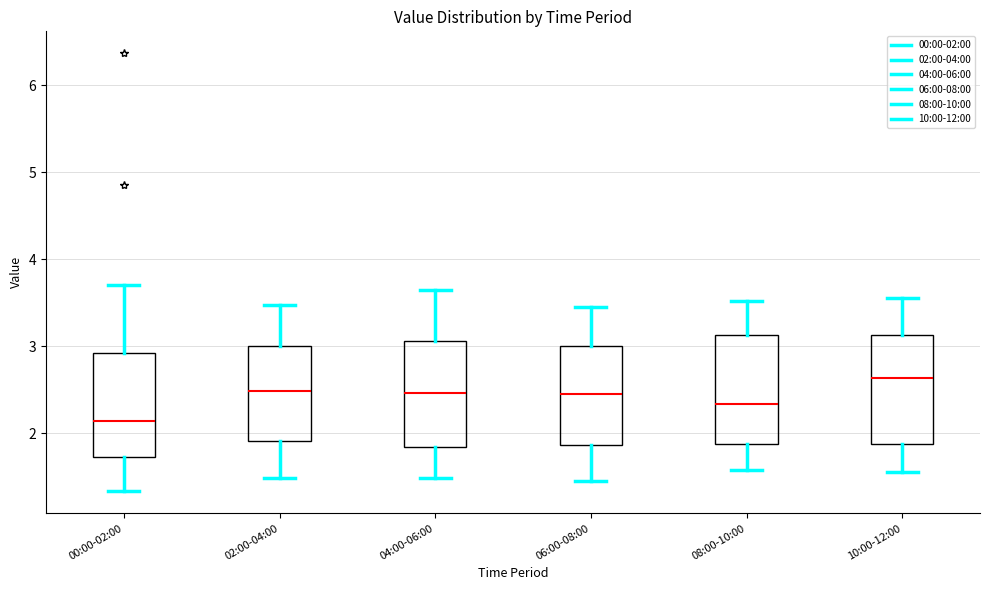

Reading left to right, read every box against the y-axis: the position of its median line, the range the box covers, and the ends of its whiskers. The values are not printed on the chart, so give them approximately, as read against the axis.

00:00-02:00: median 2.1, box 1.7 to 2.9, whiskers 1.3 to 3.7
02:00-04:00: median 2.5, box 1.9 to 3.0, whiskers 1.5 to 3.5
04:00-06:00: median 2.5, box 1.8 to 3.1, whiskers 1.5 to 3.7
06:00-08:00: median 2.5, box 1.9 to 3.0, whiskers 1.5 to 3.5
08:00-10:00: median 2.3, box 1.9 to 3.1, whiskers 1.6 to 3.5
10:00-12:00: median 2.6, box 1.9 to 3.1, whiskers 1.6 to 3.6